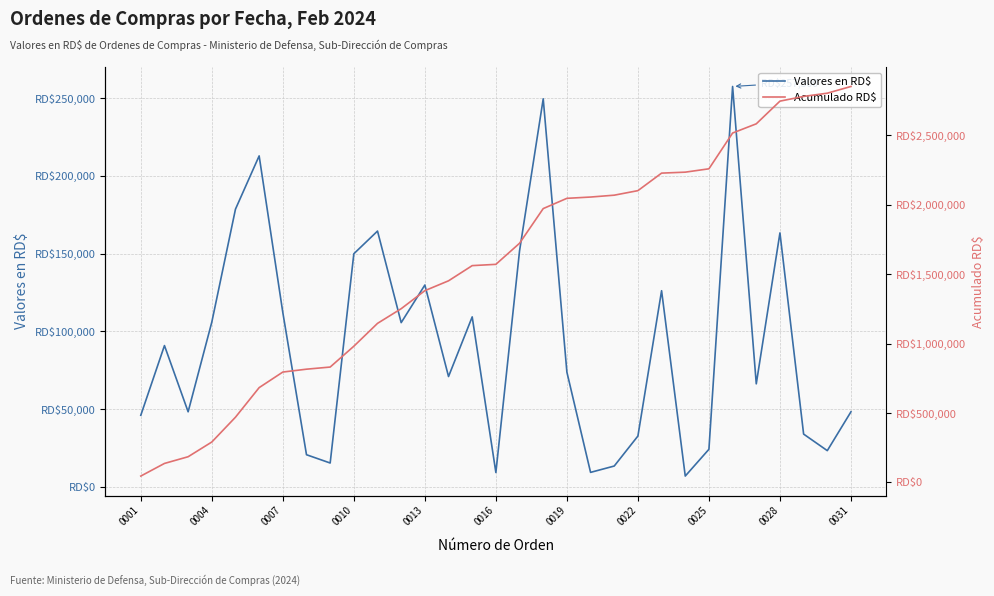

What is the maximum value for Valores en RD$?

257500.0